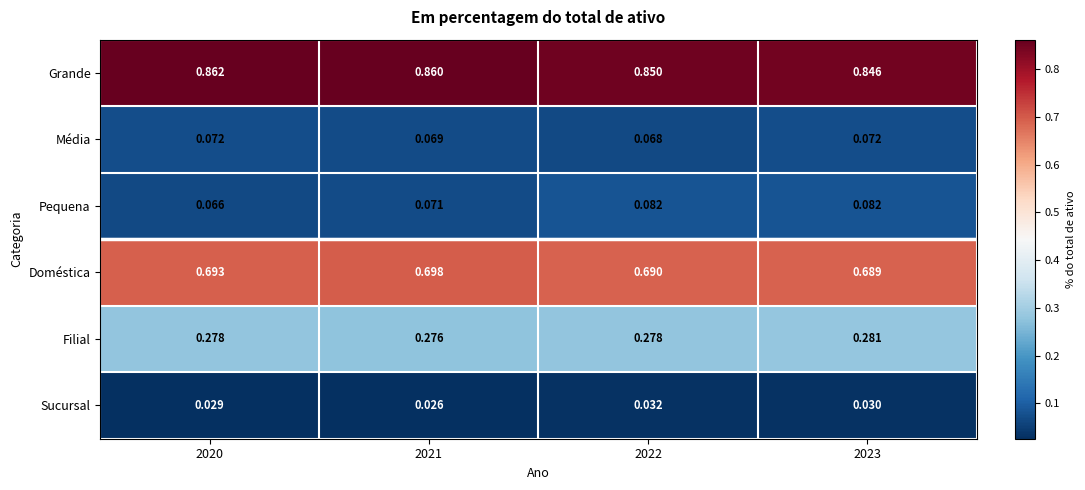

Which series has the largest total across all categories?

Grande